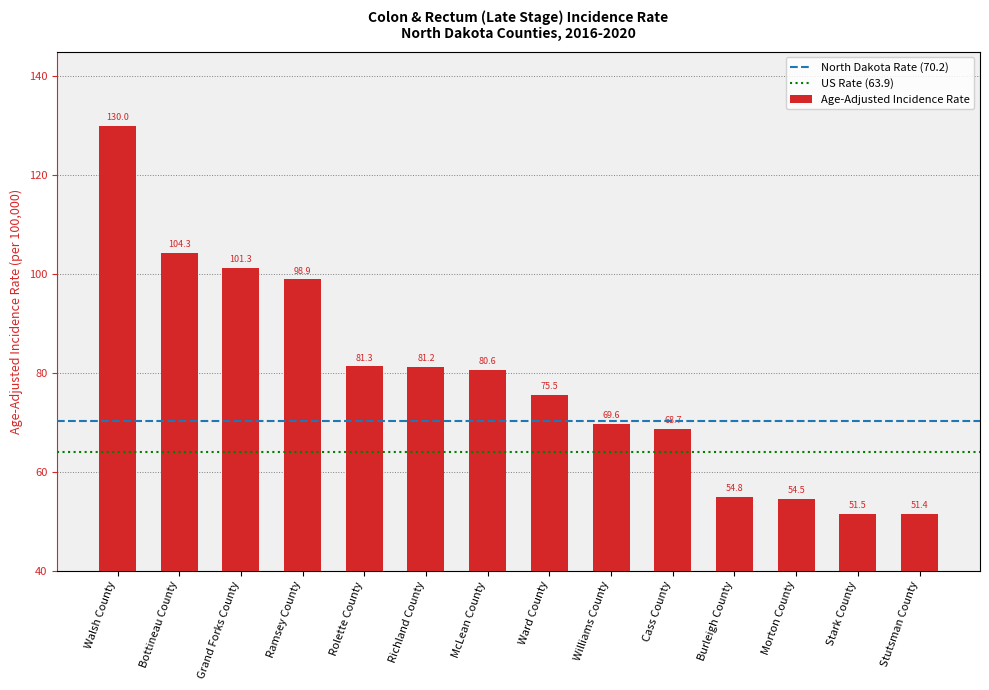

List the labels in order of value, smallest first.

Stutsman County, Stark County, Morton County, Burleigh County, Cass County, Williams County, Ward County, McLean County, Richland County, Rolette County, Ramsey County, Grand Forks County, Bottineau County, Walsh County